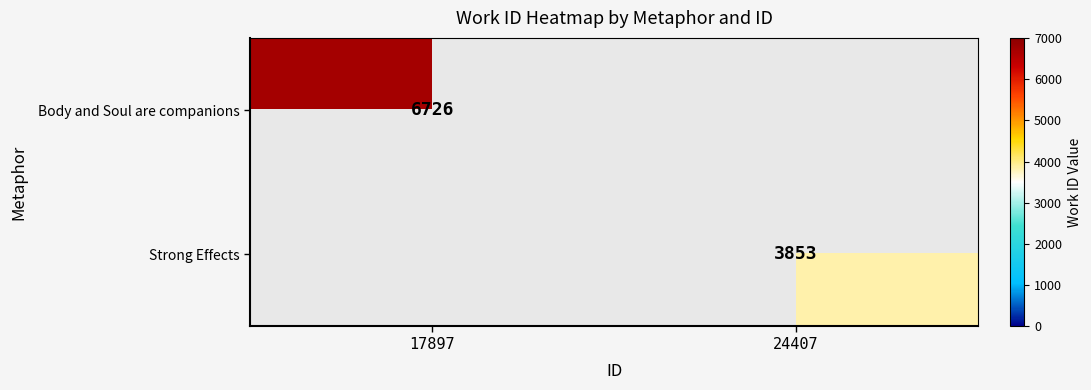

How many categories are shown in the chart?

2